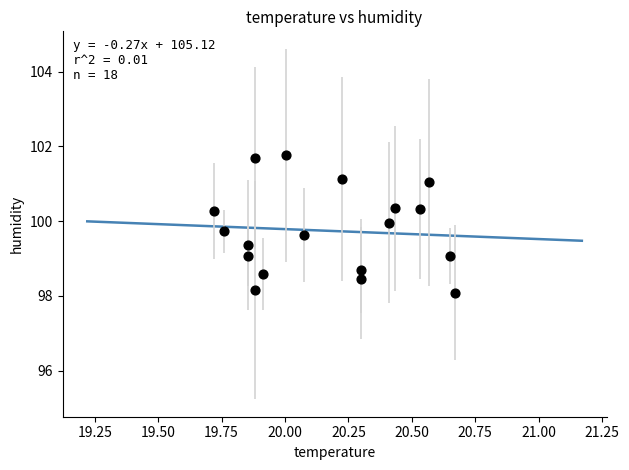

What is the range of X values (max minus min)?

0.9